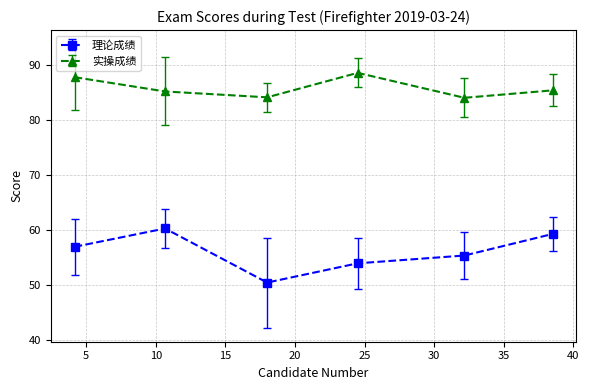

True or false: 实操成绩 and 理论成绩 intersect in this chart.

False